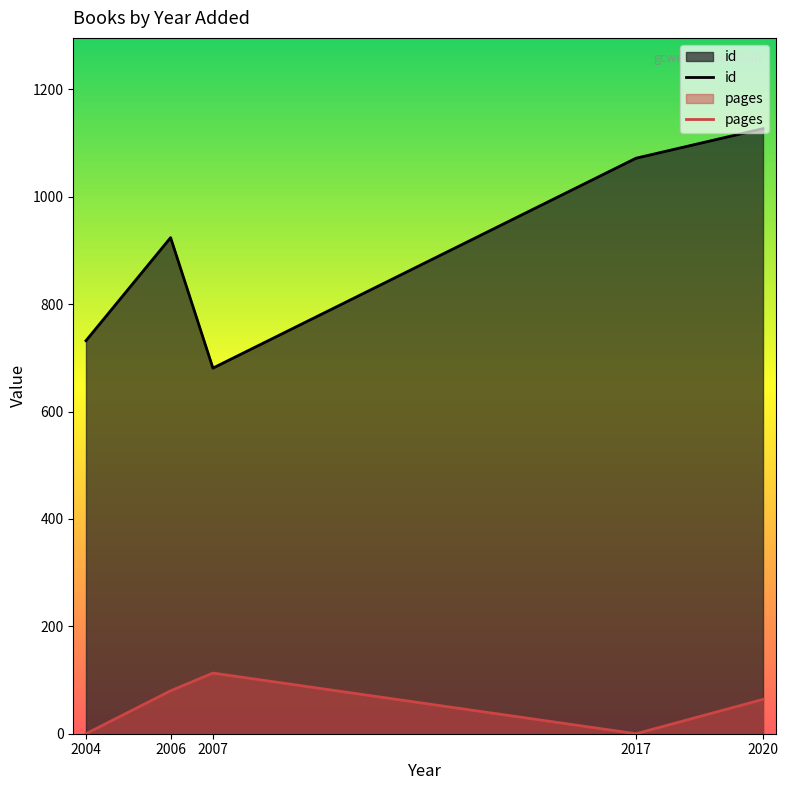

At which category does pages reach its first local valley?

2017